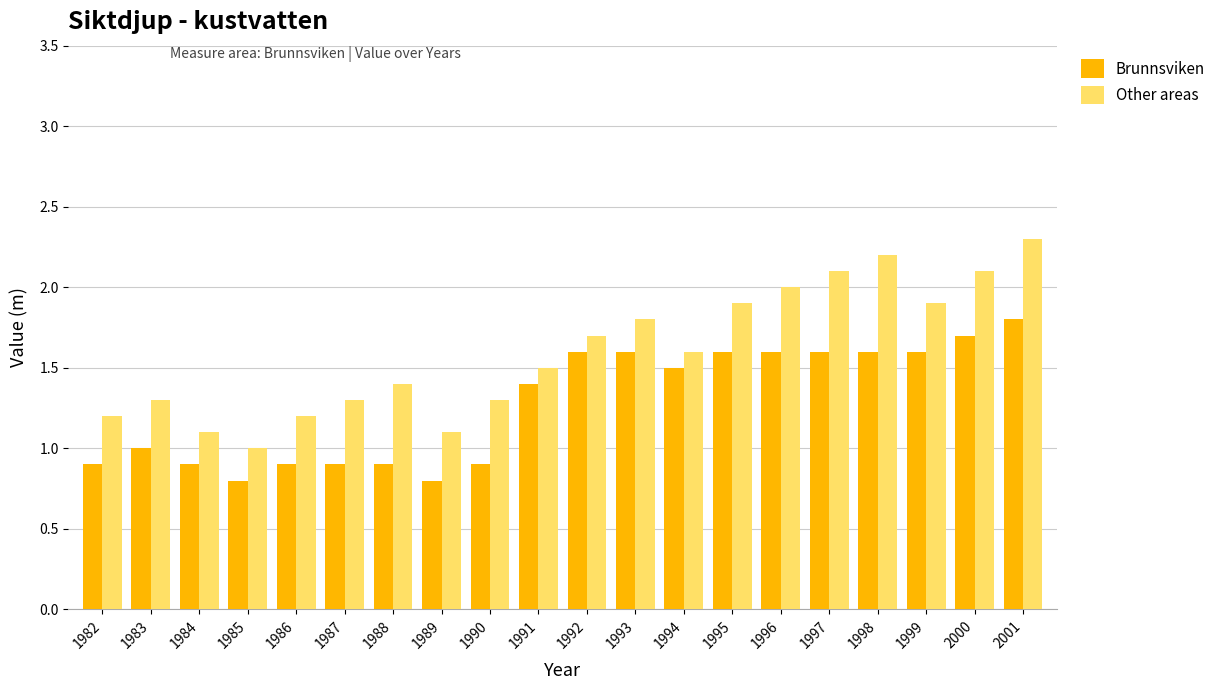

What is the difference between the maximum and minimum values in the Brunnsviken series?

1.0